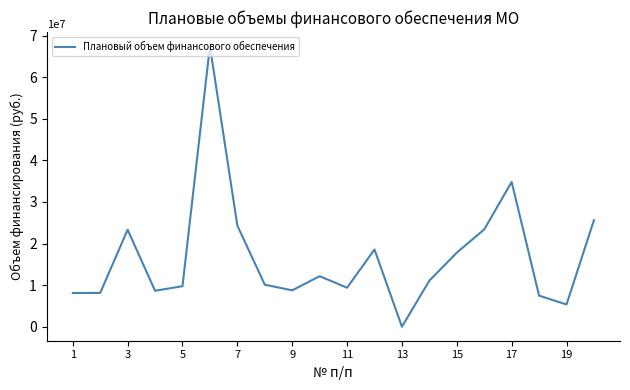

What is the maximum value shown in the chart?

67496755